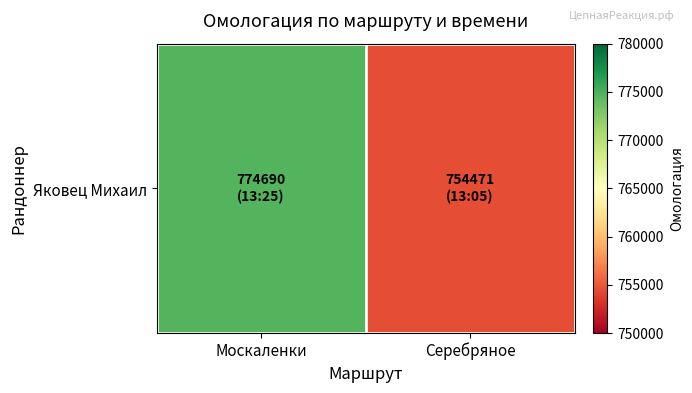

What is the change in value from Москаленки to Серебряное?

-20219